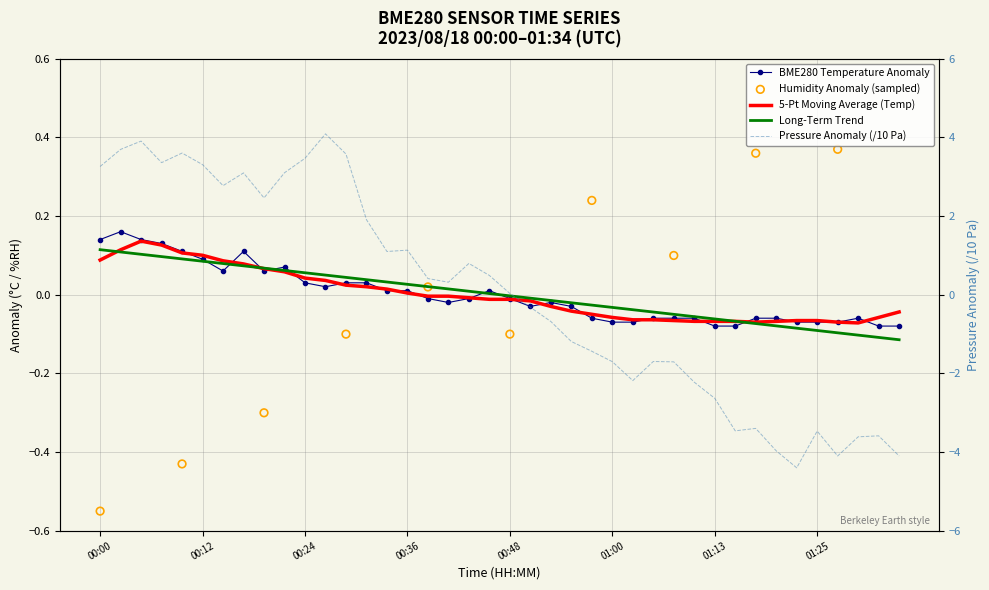

Which series contains the lowest Y value?

BME280_pressure